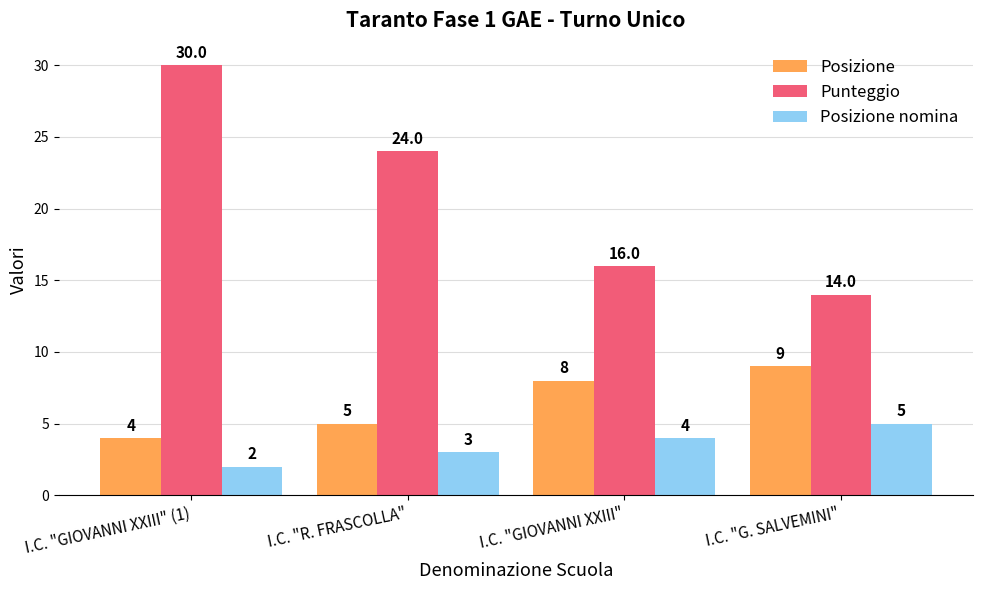

Reading right to left, transcribe all the data shown in this chart.

Posizione: I.C. "G. SALVEMINI"=9	I.C. "GIOVANNI XXIII"=8	I.C. "R. FRASCOLLA"=5	I.C. "GIOVANNI XXIII" (1)=4
Punteggio: I.C. "G. SALVEMINI"=14	I.C. "GIOVANNI XXIII"=16	I.C. "R. FRASCOLLA"=24	I.C. "GIOVANNI XXIII" (1)=30
Posizione nomina: I.C. "G. SALVEMINI"=5	I.C. "GIOVANNI XXIII"=4	I.C. "R. FRASCOLLA"=3	I.C. "GIOVANNI XXIII" (1)=2